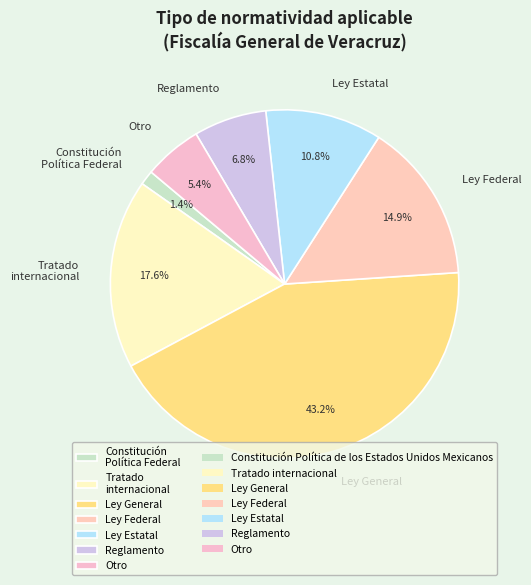

Is there any slice that represents more than half of the pie?

No